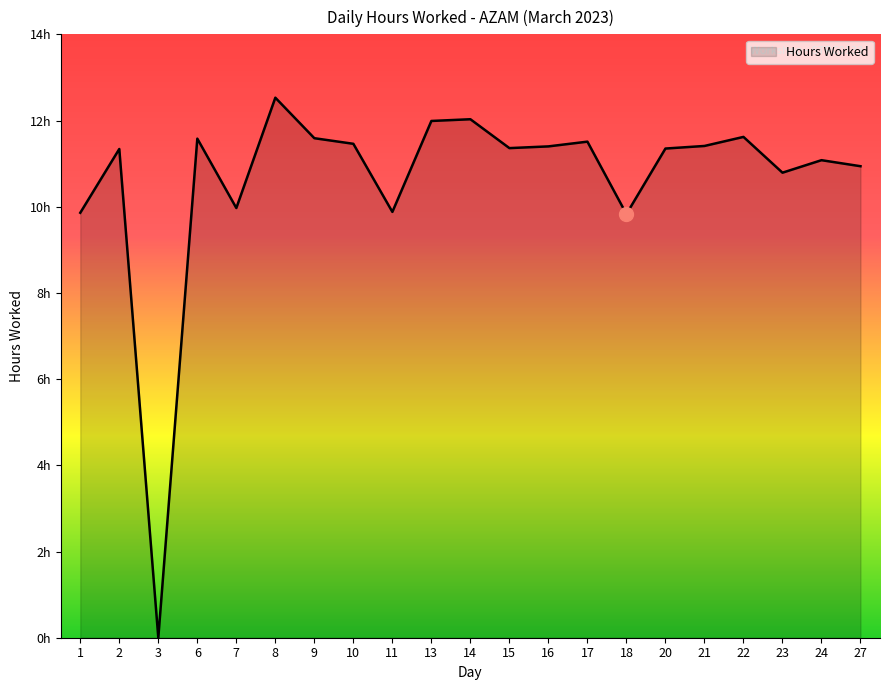

At which category does the chart reach its peak across all series?

8